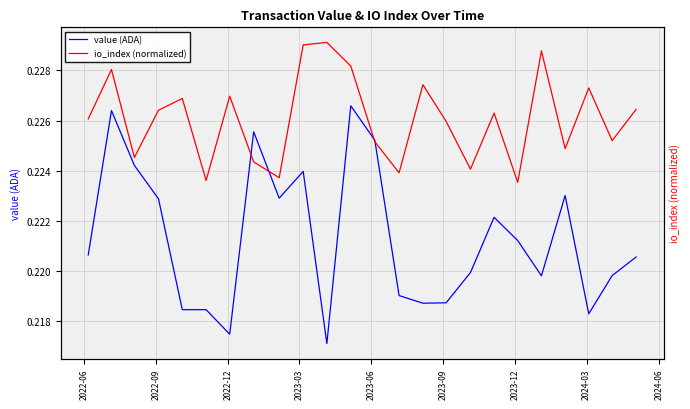

Count the number of categories in the chart.

24